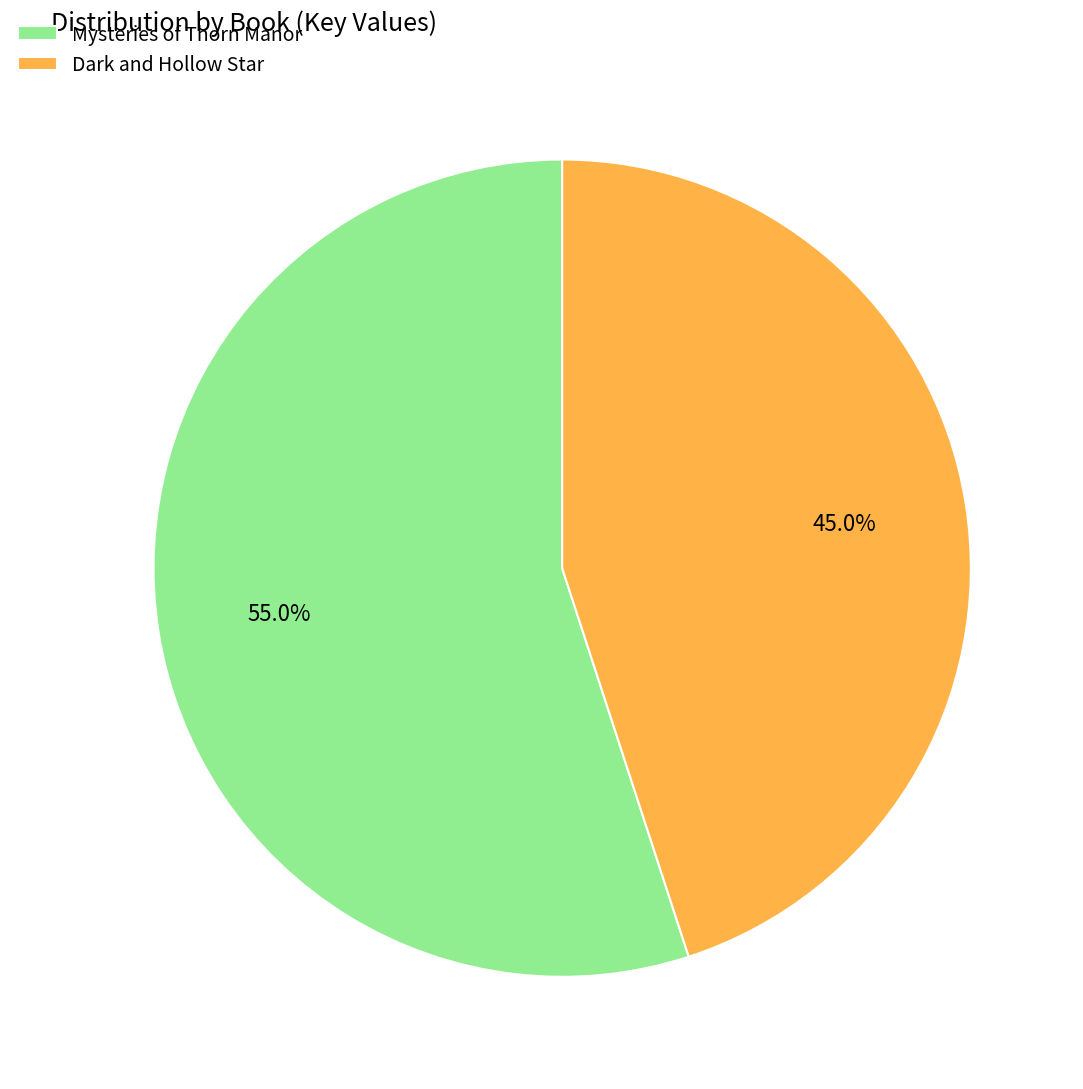

What portion of the pie excludes Dark and Hollow Star?

55.0%